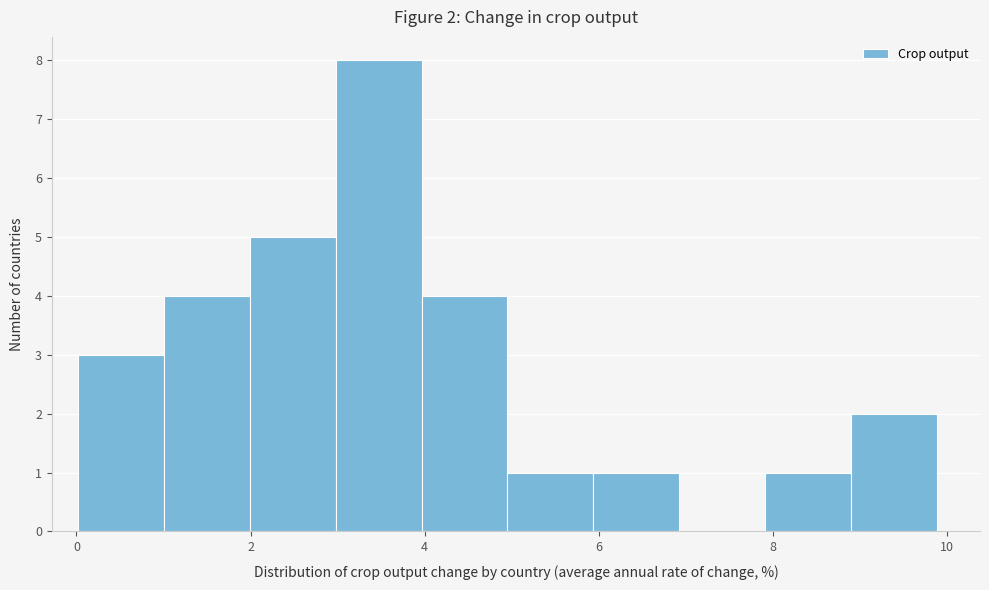

Which range on the x-axis has the tallest bar?

3.0 to 4.0